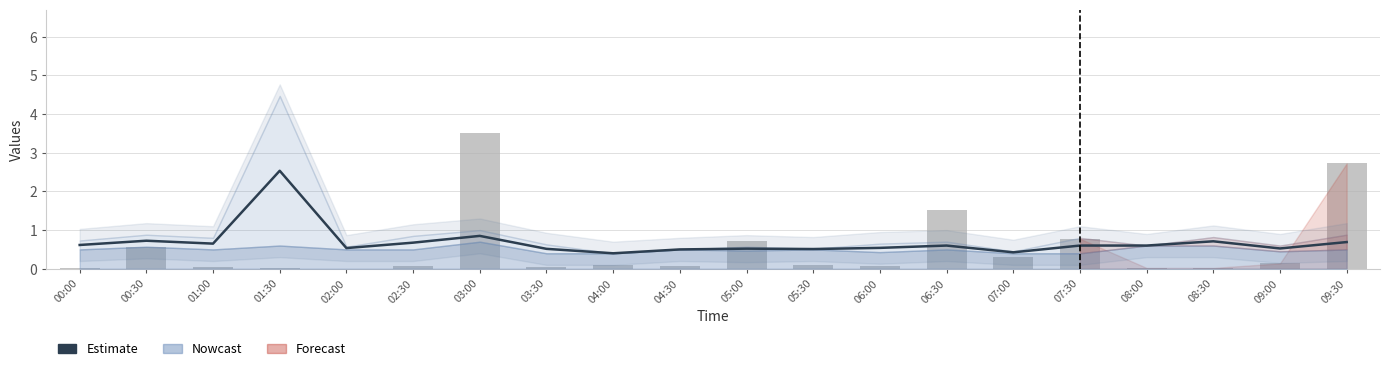

Reading left to right, extract all data points from this chart.

Estimate: 00:00=0.6	00:30=0.7	01:00=0.7	01:30=2.5	02:00=0.5	02:30=0.7	03:00=0.8	03:30=0.5	04:00=0.4	04:30=0.5	05:00=0.5	05:30=0.5	06:00=0.5	06:30=0.6	07:00=0.4	07:30=0.6	08:00=0.6	08:30=0.7	09:00=0.5	09:30=0.7
Max_cycle: 00:00=0.0	00:30=0.6	01:00=0.1	01:30=0.0	02:00=0.0	02:30=0.1	03:00=3.5	03:30=0.1	04:00=0.1	04:30=0.1	05:00=0.7	05:30=0.1	06:00=0.1	06:30=1.5	07:00=0.3	07:30=0.8	08:00=0.0	08:30=0.0	09:00=0.1	09:30=2.7